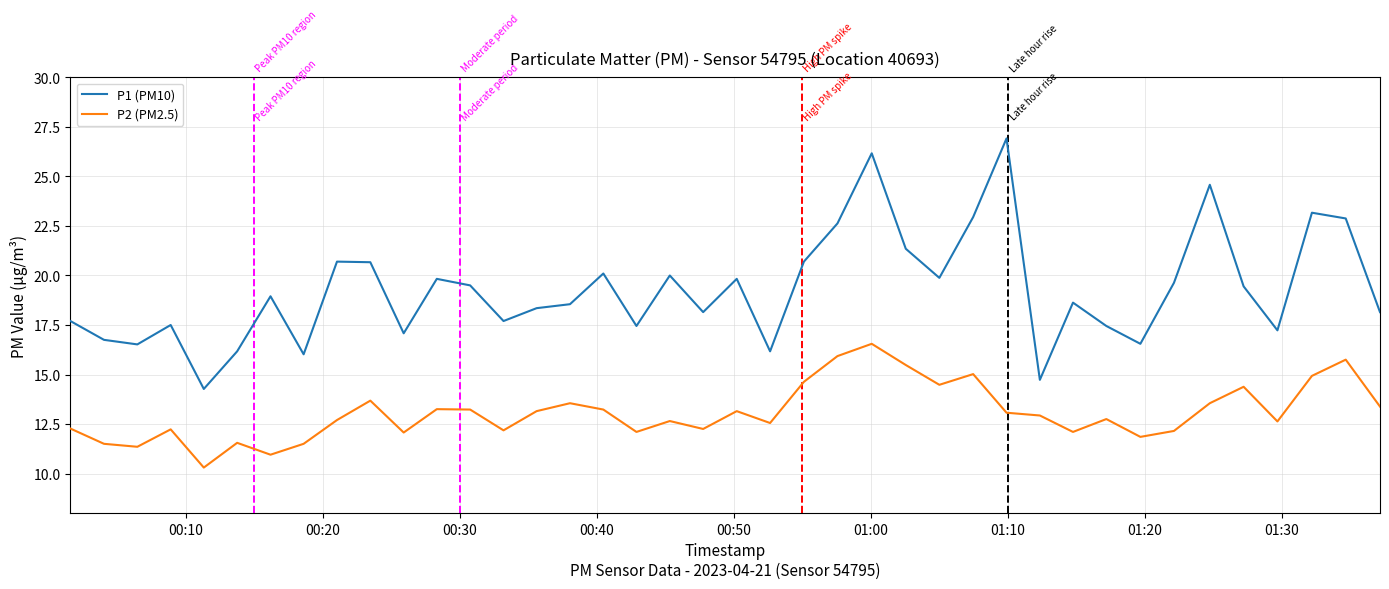

True or false: P1 (PM10) and P2 (PM2.5) cross at least once.

False